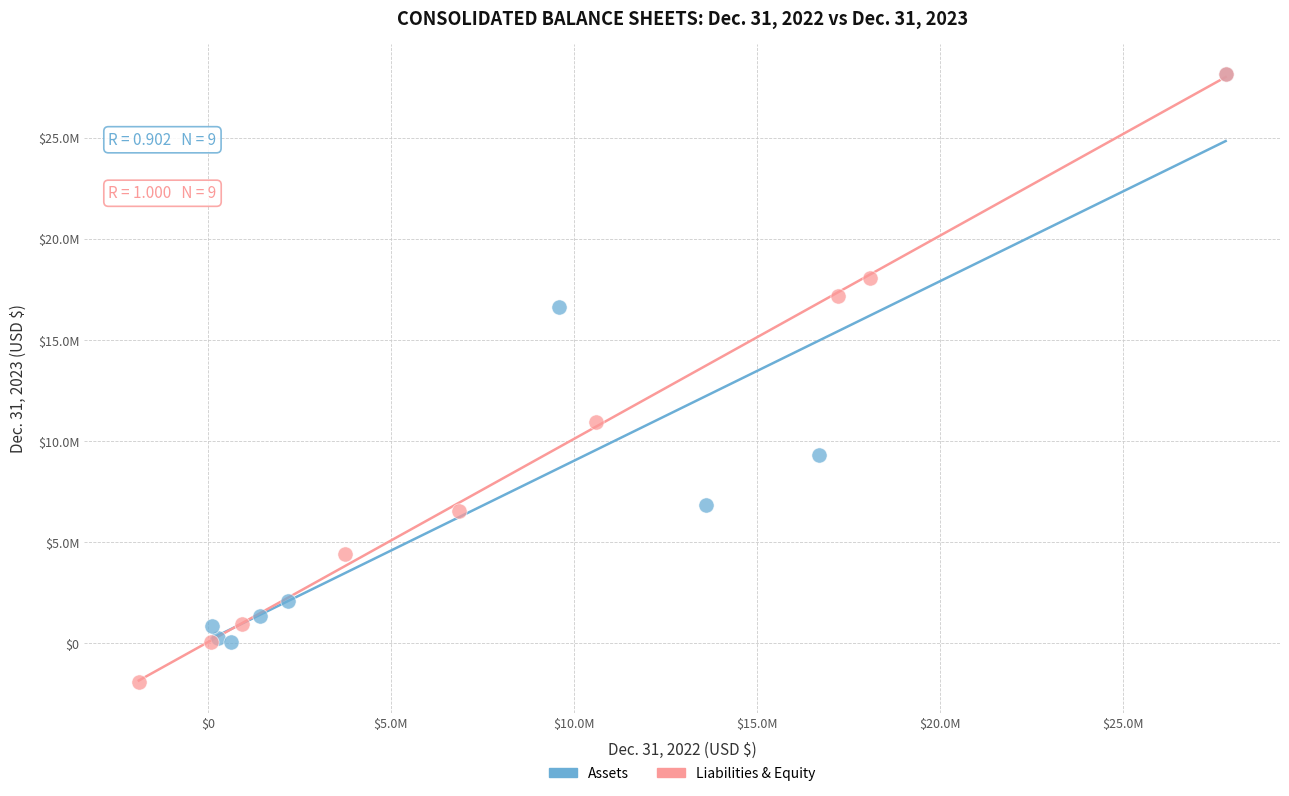

What are all the series names shown in the legend?

Assets, Liabilities & Equity